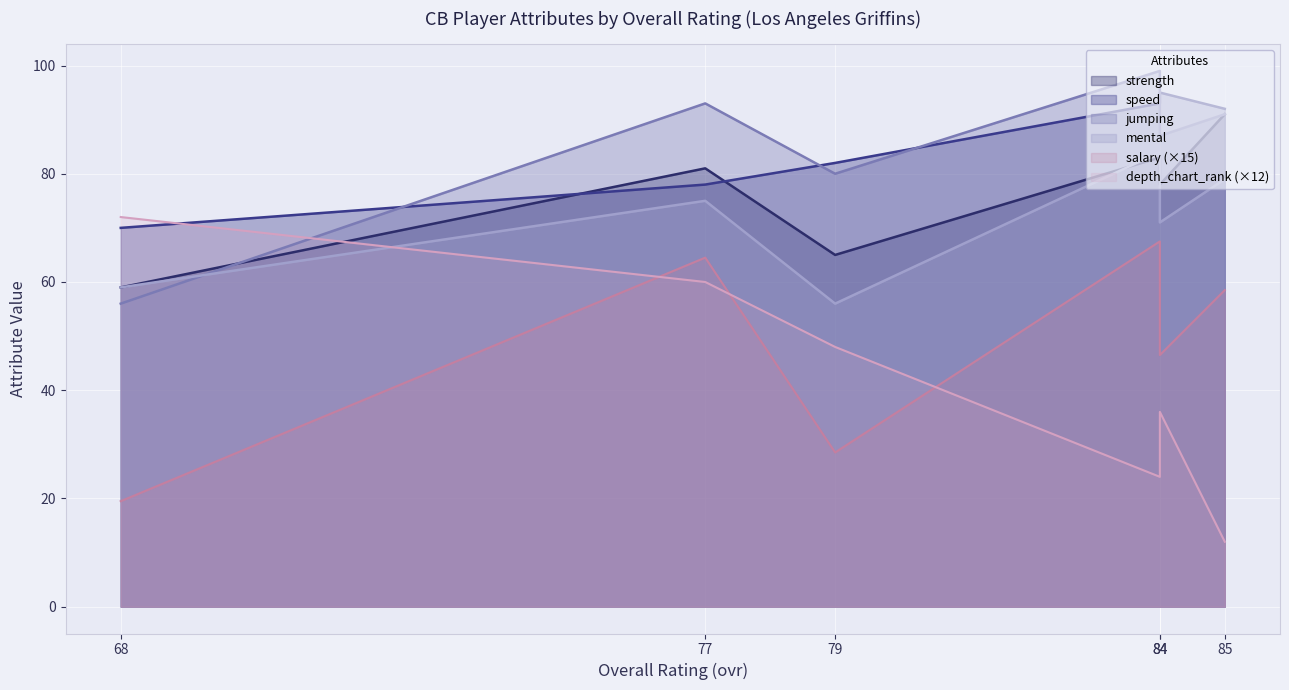

What is the maximum value shown in the chart?

99.0